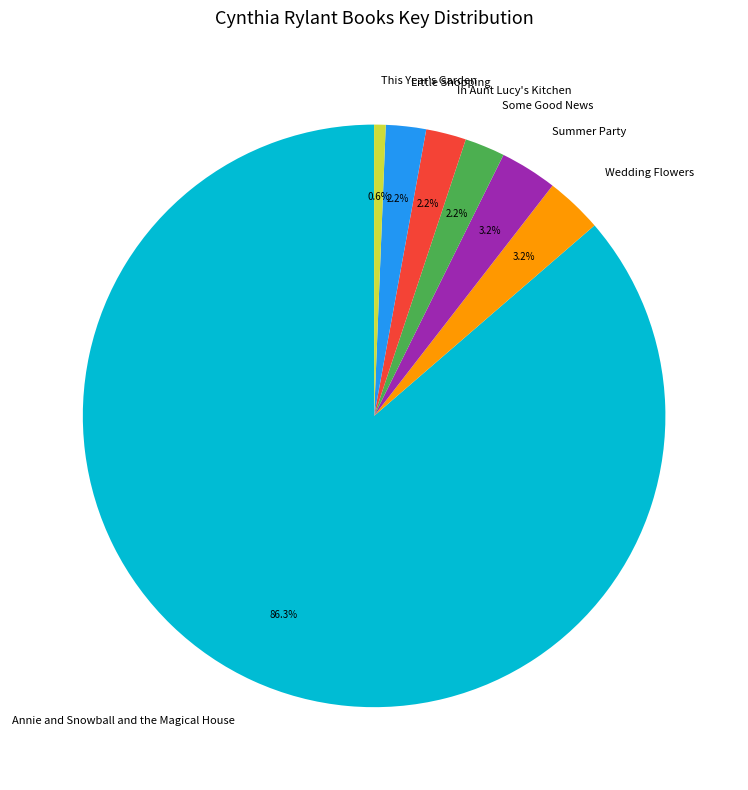

How much of the chart is everything except Wedding Flowers?

96.8%